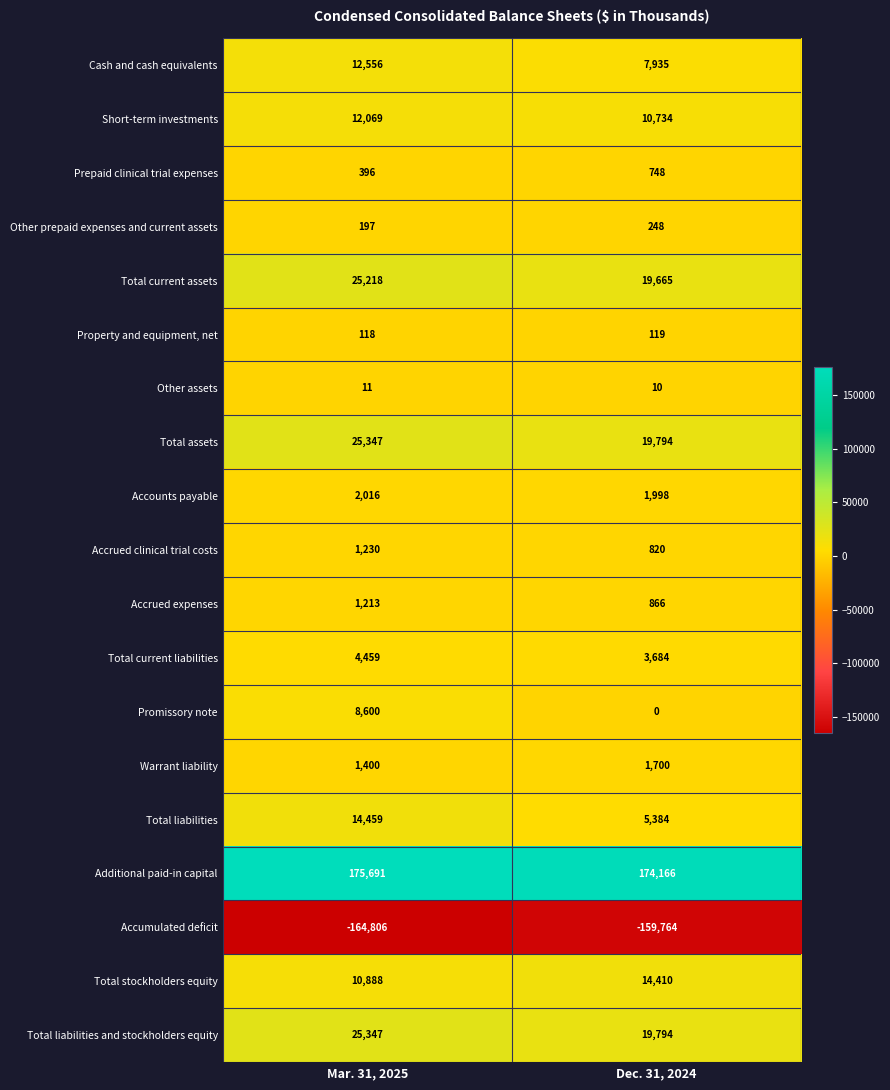

What is the total value across all series at Mar. 31, 2025?

156409